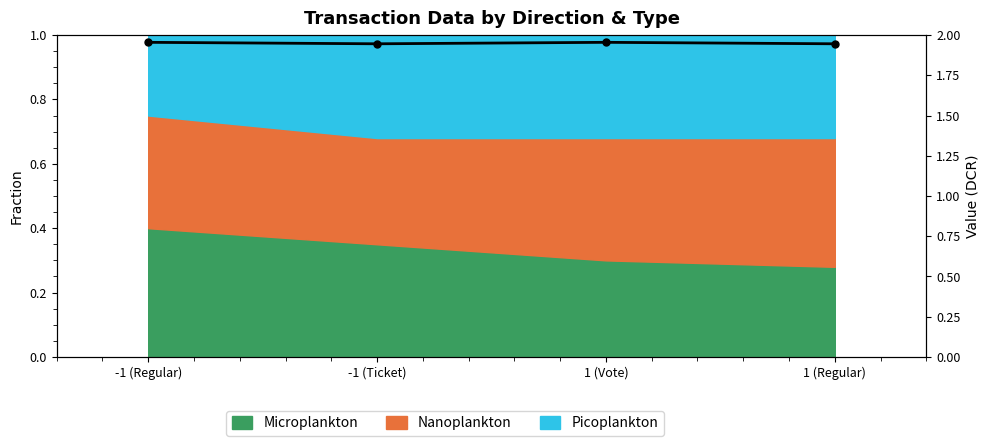

List the labels in order of value, smallest first.

-1 (Ticket), 1 (Regular), -1 (Regular), 1 (Vote)